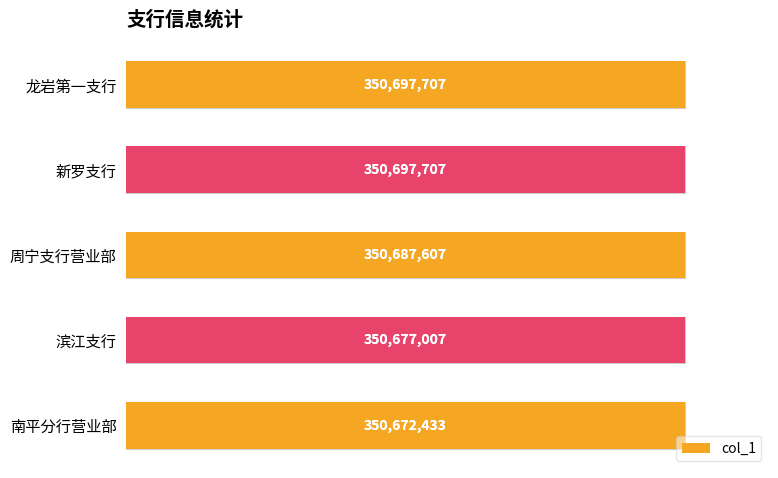

Are the bars grouped side by side (vs. stacked)?

No